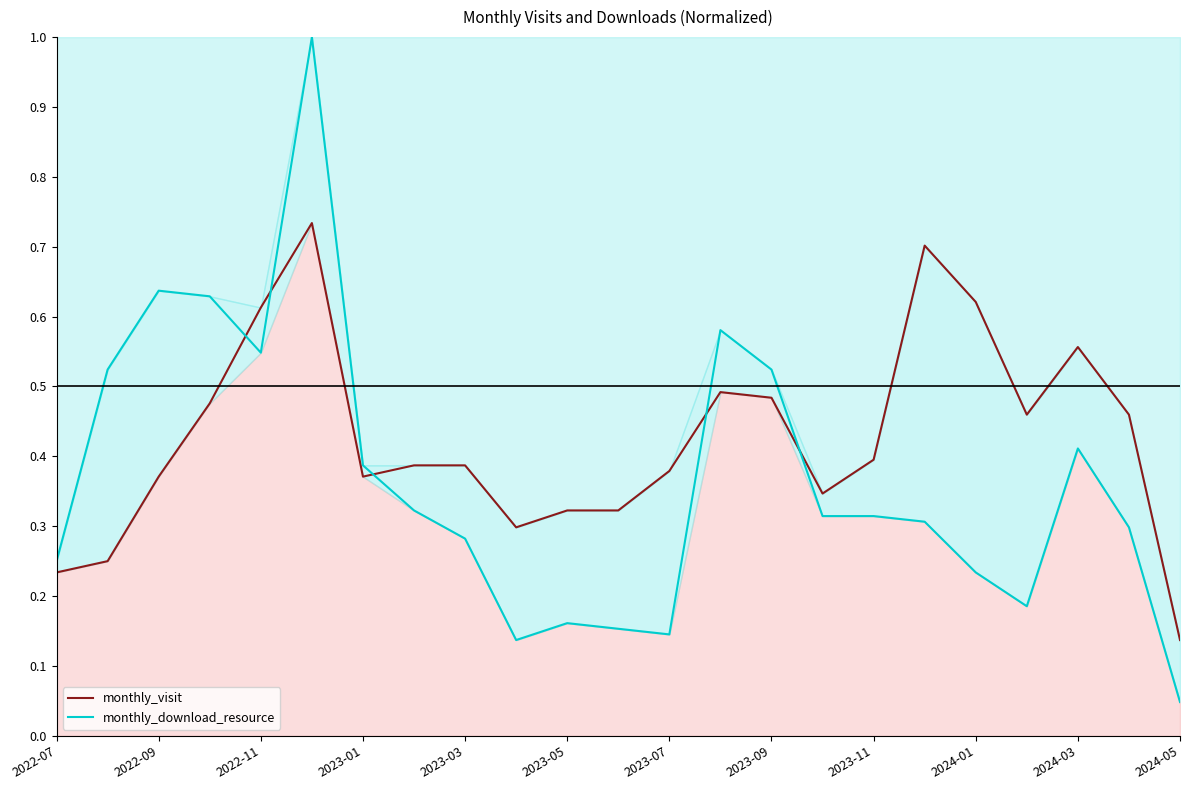

How many lines are shown in the chart?

2